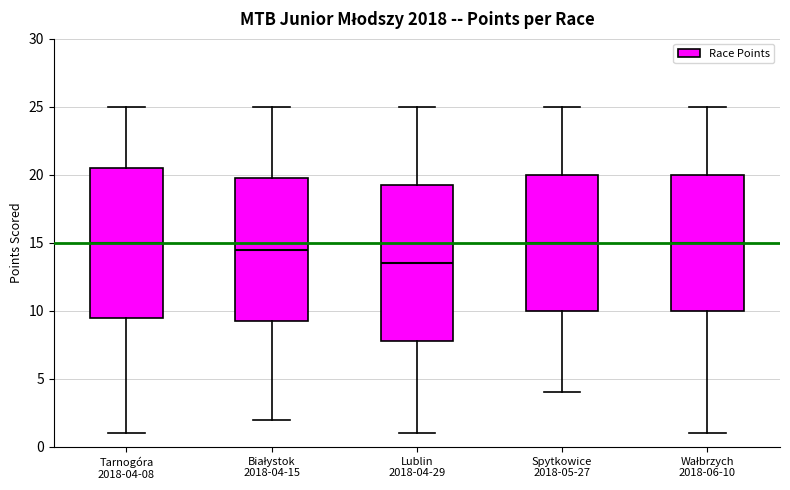

Which box has the lowest median line?

Lublin 2018-04-29